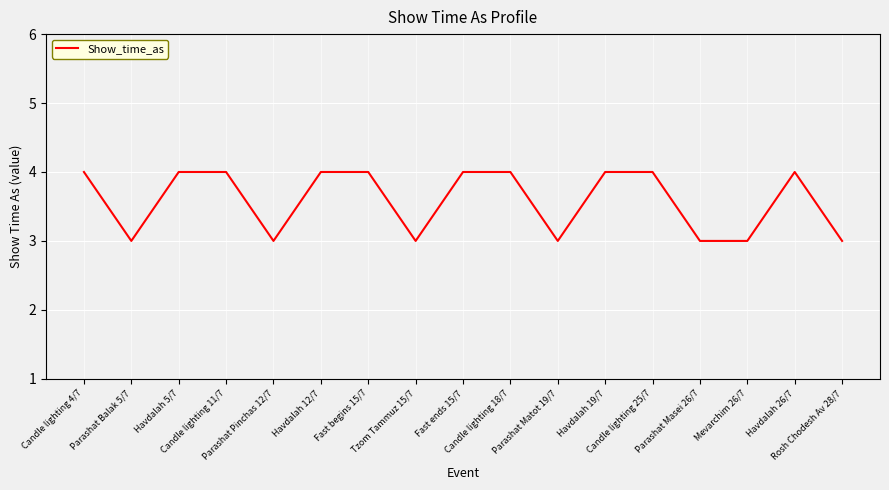

Which has a higher value, Parashat Masei 26/7 or Fast begins 15/7?

Fast begins 15/7